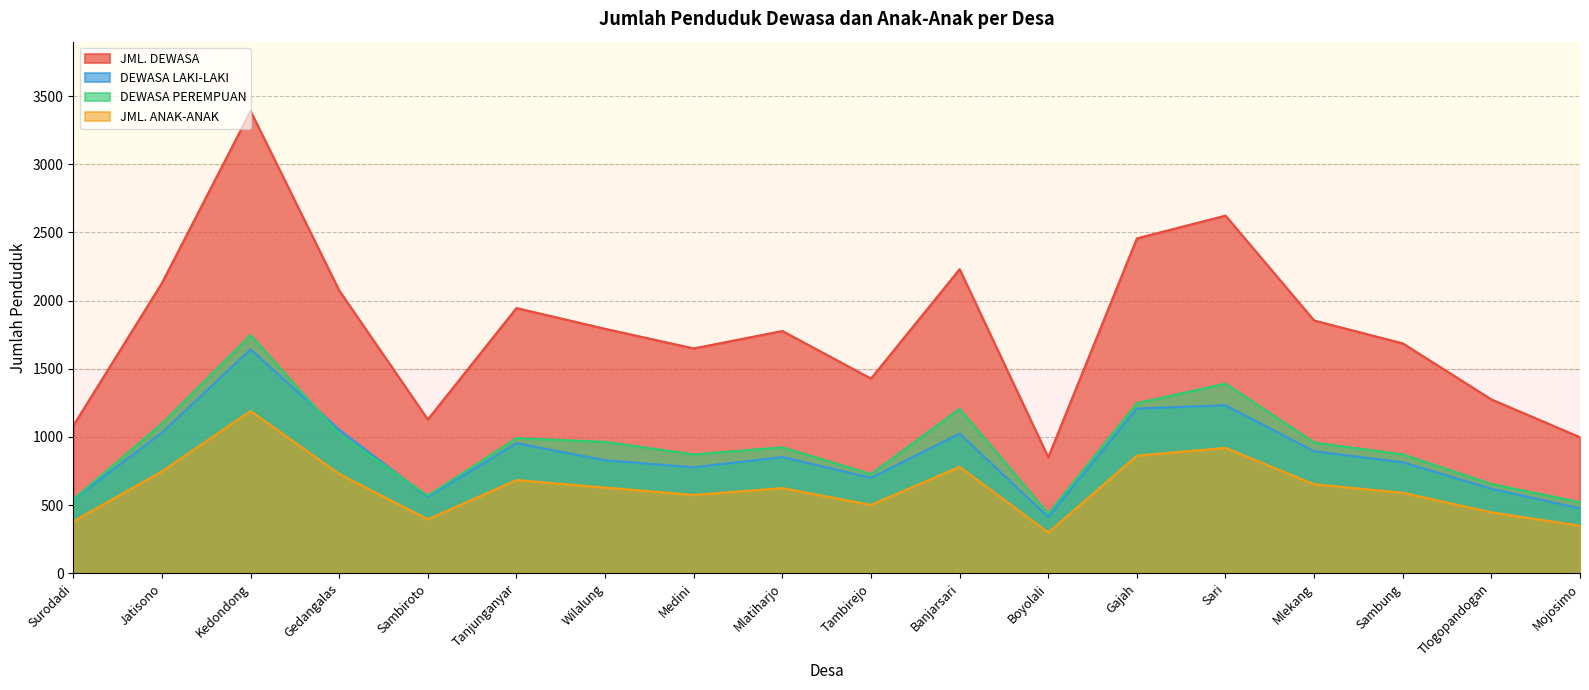

What is the value of the DEWASA LAKI-LAKI point at the 11th from the left?

1024